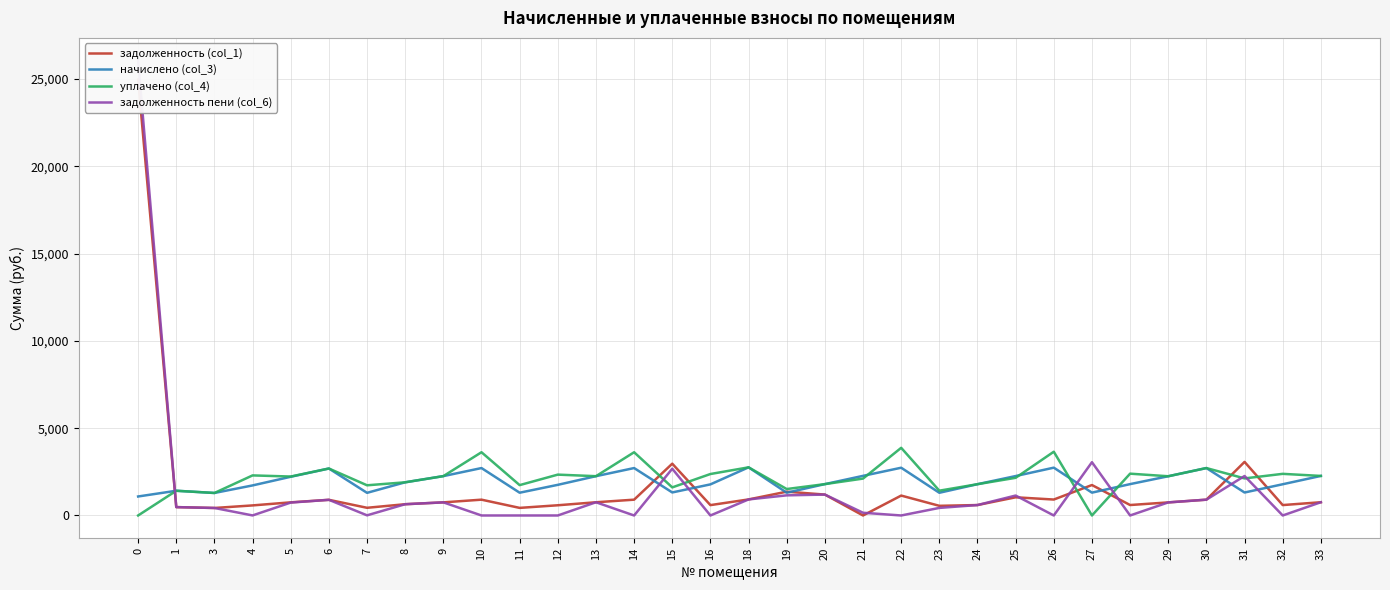

What is the sum of all уплачено (col_4) values?

68567.5